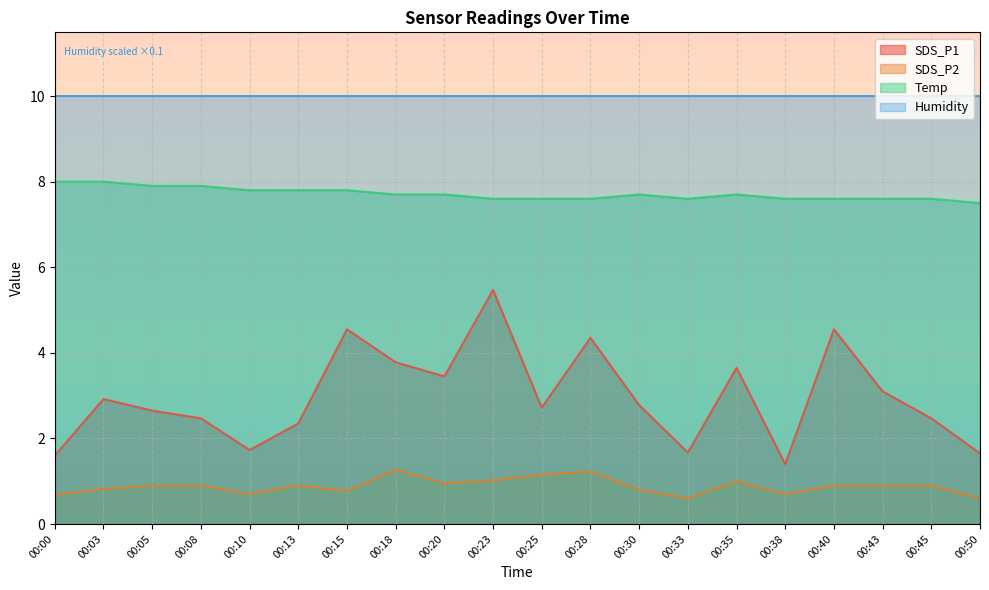

What is the maximum value for SDS_P2?

1.3